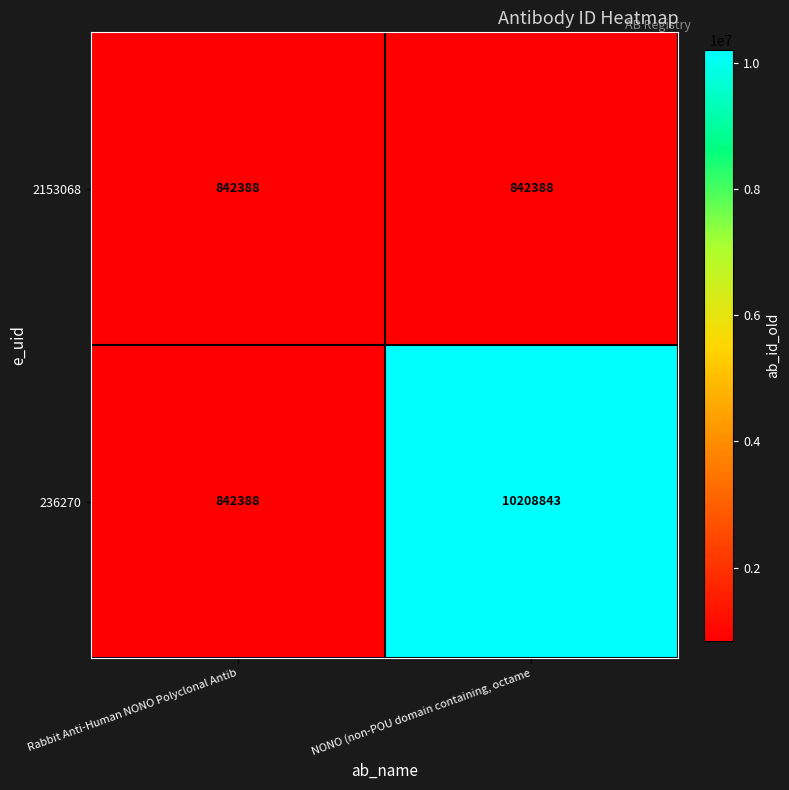

What is the difference between the highest and lowest values at NONO (non-POU domain containing, octame?

9366455